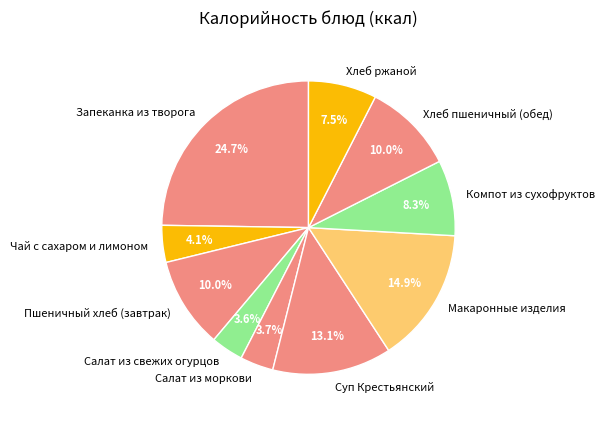

To the nearest percent, what is the difference between the Салат из свежих огурцов and Макаронные изделия slice percentages?

11%